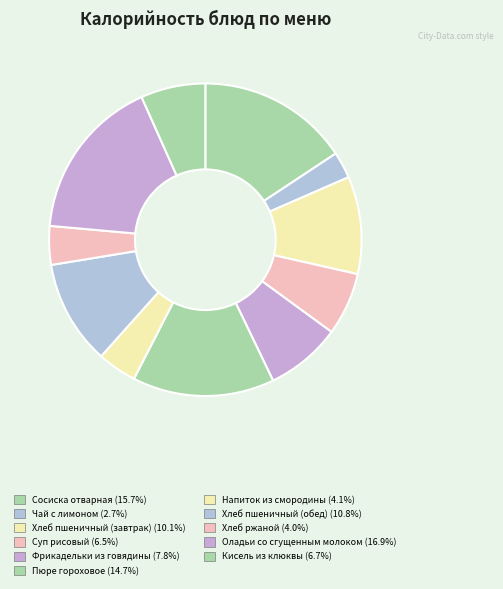

Is it true that Суп рисовый is 7% of the pie?

True